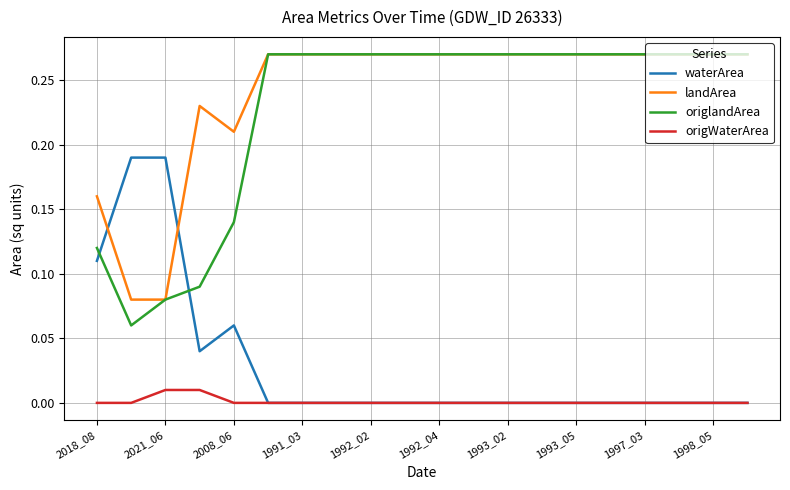

How many lines are shown in the chart?

4